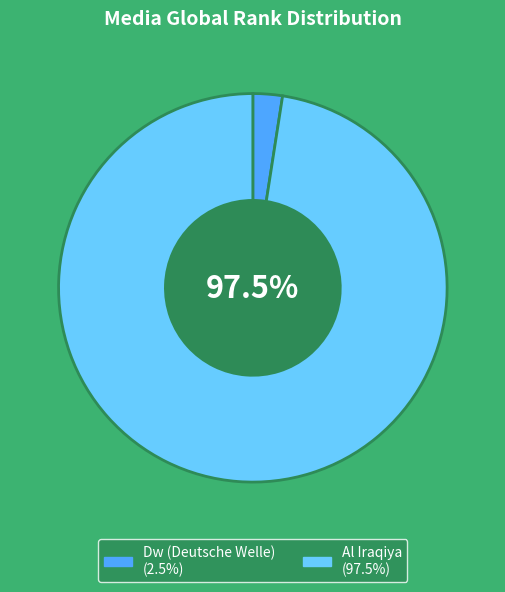

Between Dw (Deutsche Welle) and Al Iraqiya, which is larger?

Al Iraqiya